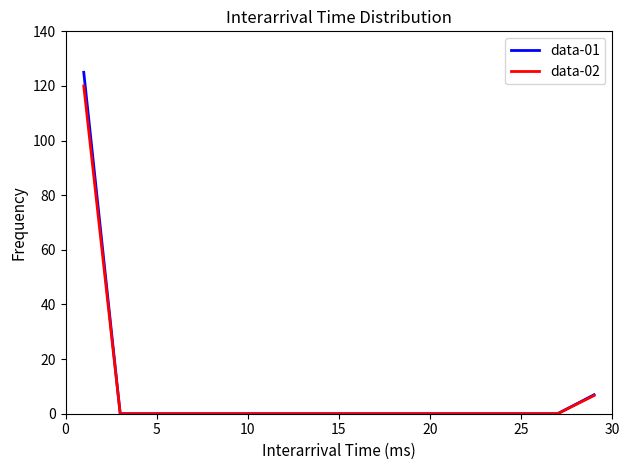

What is the maximum value for data-02?

120.0